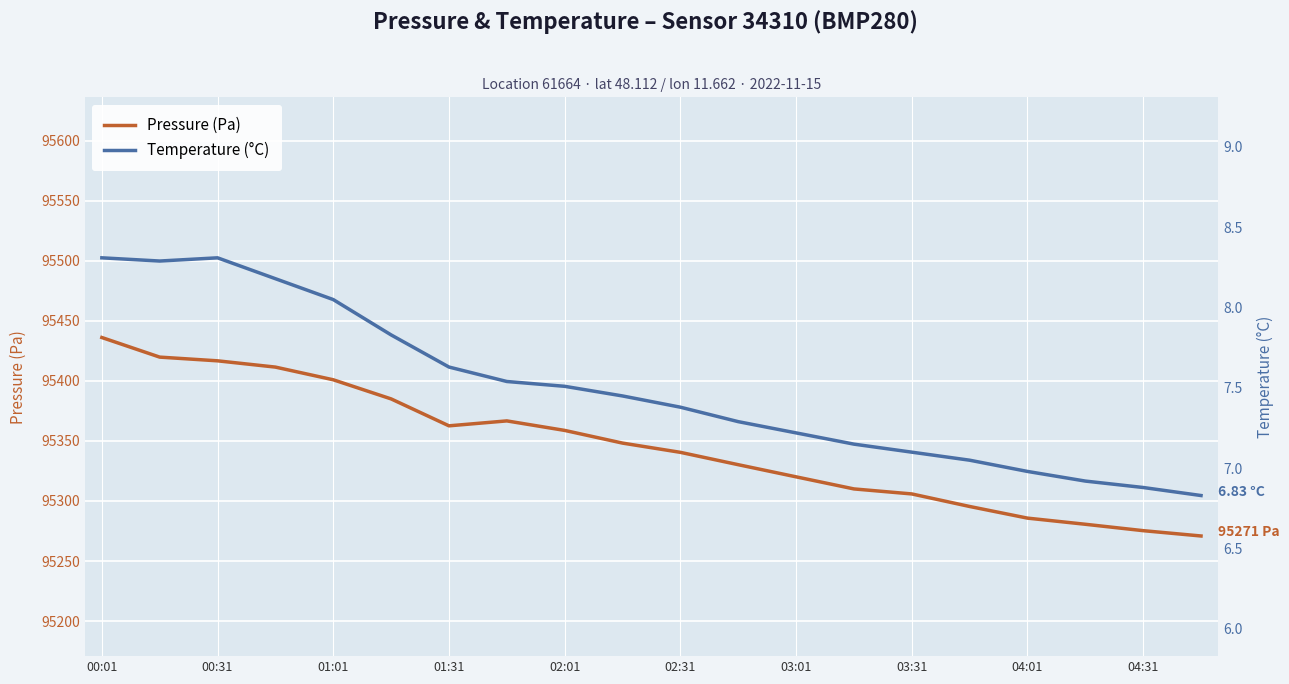

True or false: pressure and temperature intersect in this chart.

False